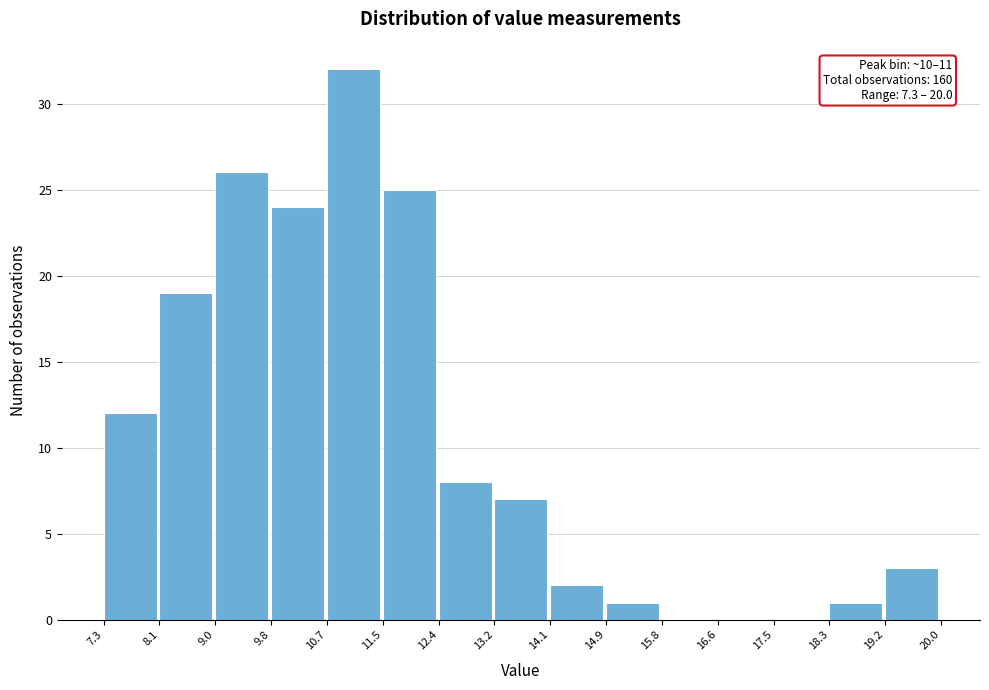

Which range on the x-axis has the tallest bar?

10.7 to 11.5